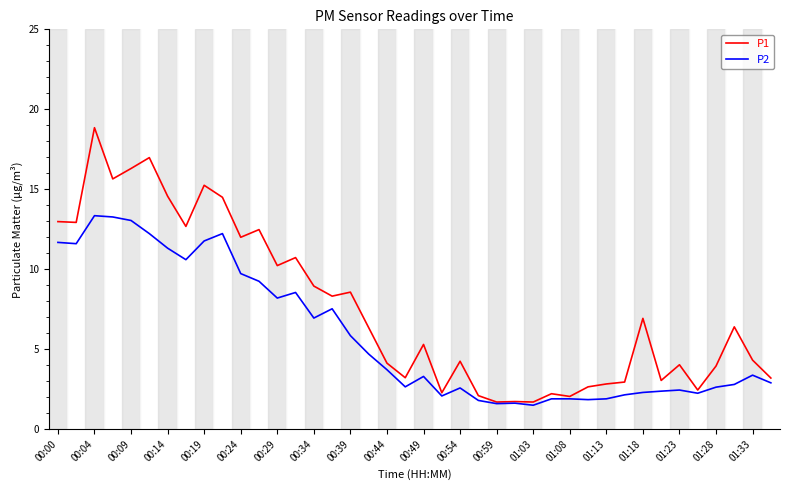

Which series has the widest spread of values?

P1